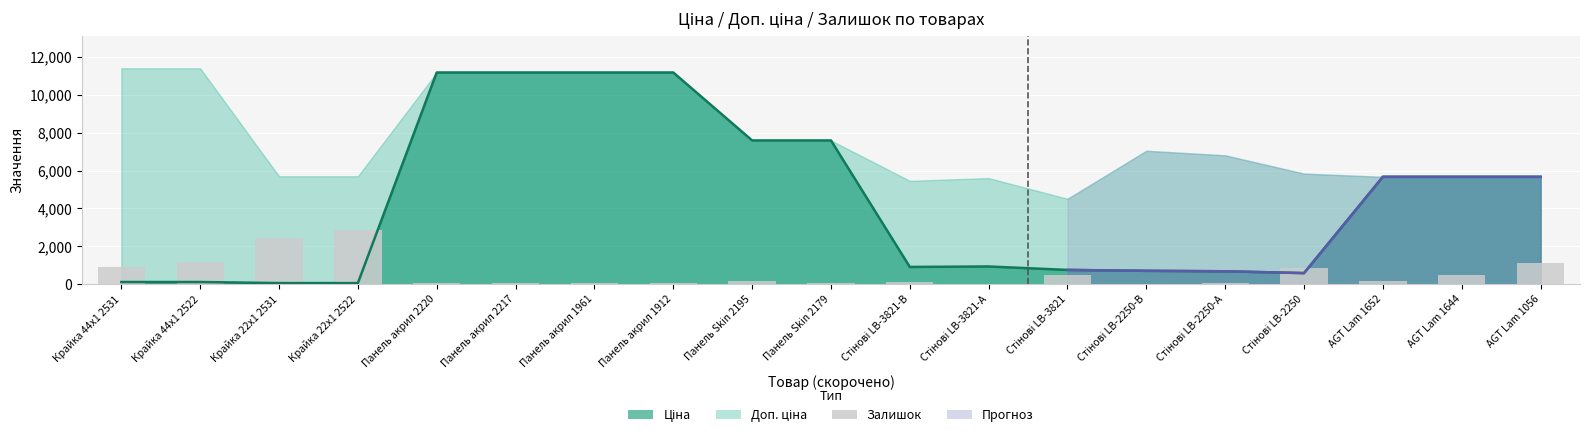

What is the smallest value displayed?

8.1